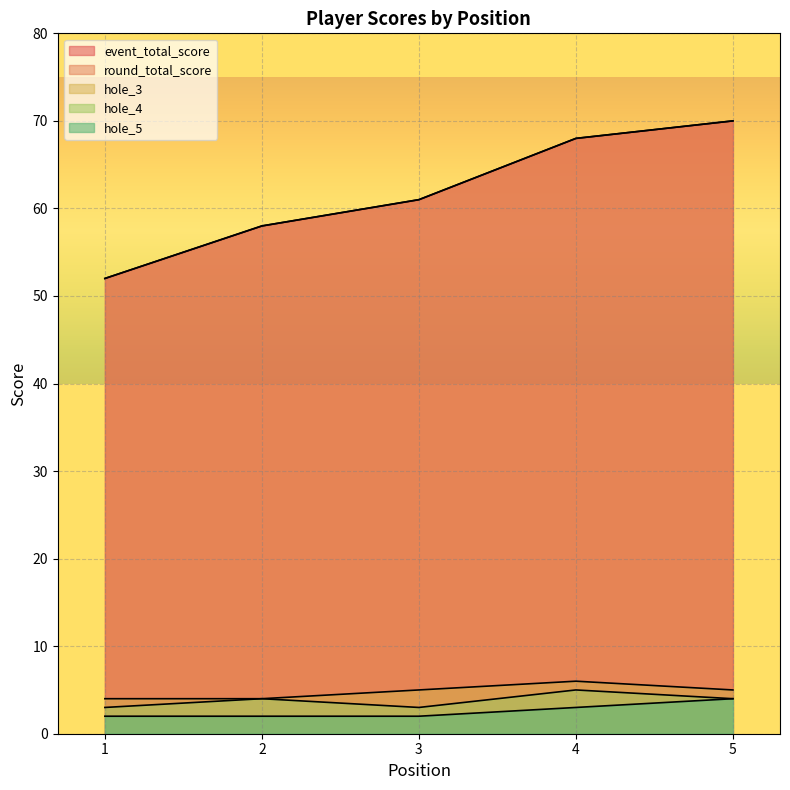

What is the value of the hole_4 point at the 4th from the left?

5